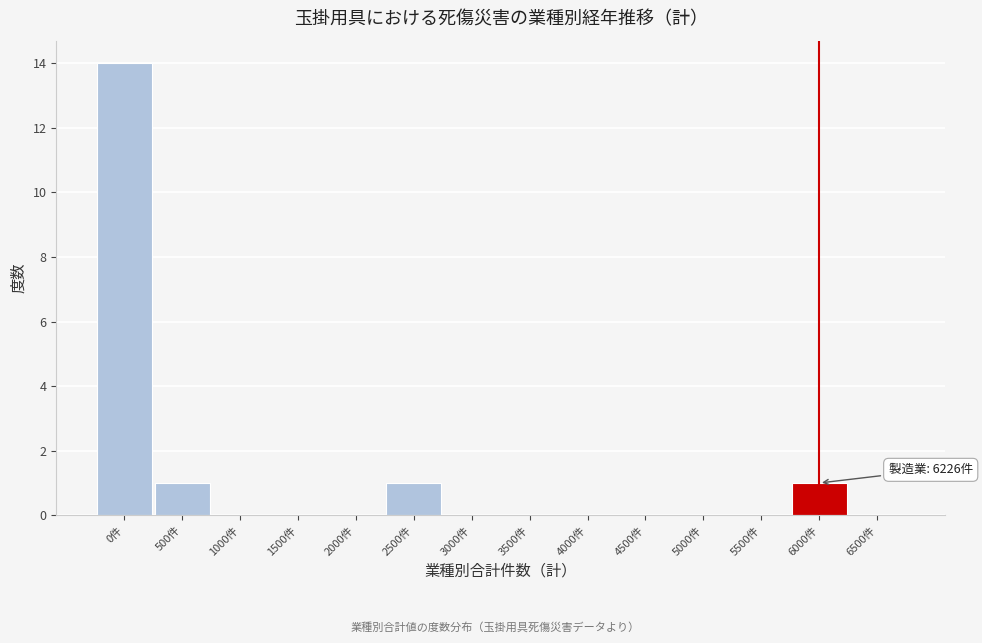

Reading left to right, list all the values displayed in this chart.

0件=14	500件=1	1000件=0	1500件=0	2000件=0	2500件=1	3000件=0	3500件=0	4000件=0	4500件=0	5000件=0	5500件=0	6000件=1	6500件=0